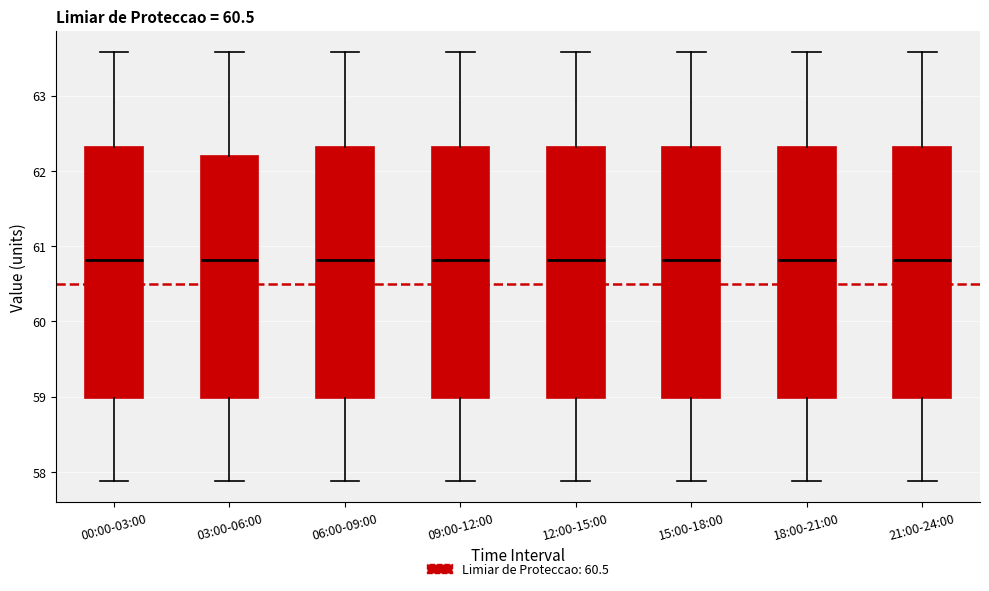

Reading left to right, transcribe this box plot: for each box, give where its median line is, the range the box spans, and where its two whiskers end, as read against the y-axis. The values are not printed on the chart, so give them approximately, as read against the axis.

00:00-03:00: median 60.8, box 59.0 to 62.3, whiskers 57.9 to 63.6
03:00-06:00: median 60.8, box 59.0 to 62.2, whiskers 57.9 to 63.6
06:00-09:00: median 60.8, box 59.0 to 62.3, whiskers 57.9 to 63.6
09:00-12:00: median 60.8, box 59.0 to 62.3, whiskers 57.9 to 63.6
12:00-15:00: median 60.8, box 59.0 to 62.3, whiskers 57.9 to 63.6
15:00-18:00: median 60.8, box 59.0 to 62.3, whiskers 57.9 to 63.6
18:00-21:00: median 60.8, box 59.0 to 62.3, whiskers 57.9 to 63.6
21:00-24:00: median 60.8, box 59.0 to 62.3, whiskers 57.9 to 63.6